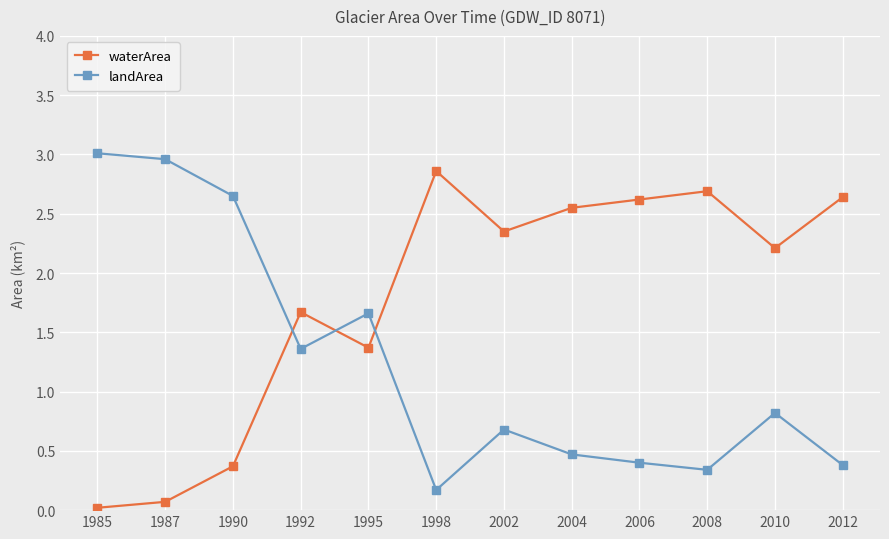

At which label does landArea reach its minimum?

1998